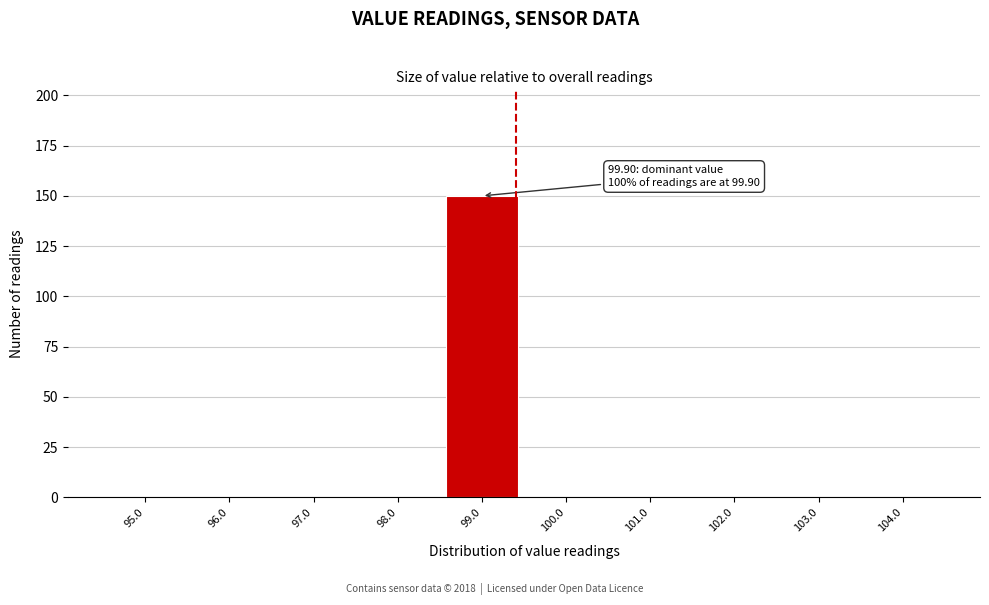

Reading left to right, extract all data points from this chart.

95.0=0	96.0=0	97.0=0	98.0=0	99.0=150	100.0=0	101.0=0	102.0=0	103.0=0	104.0=0